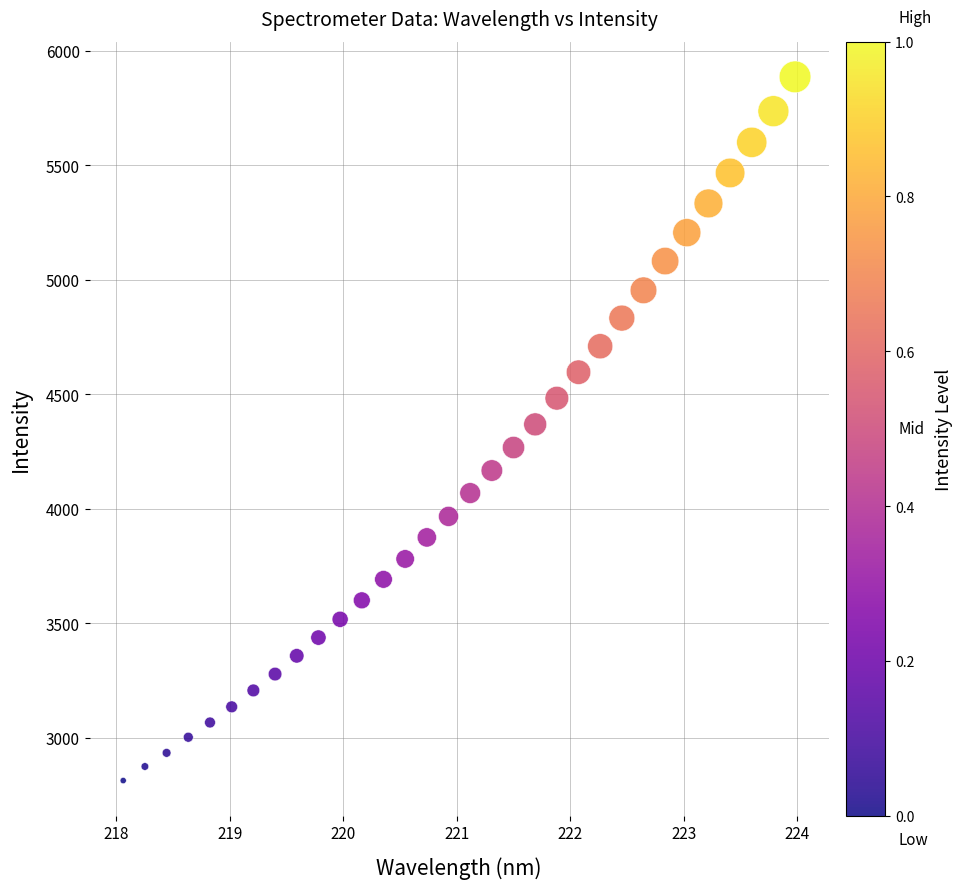

What is the range of X values (max minus min)?

5.9